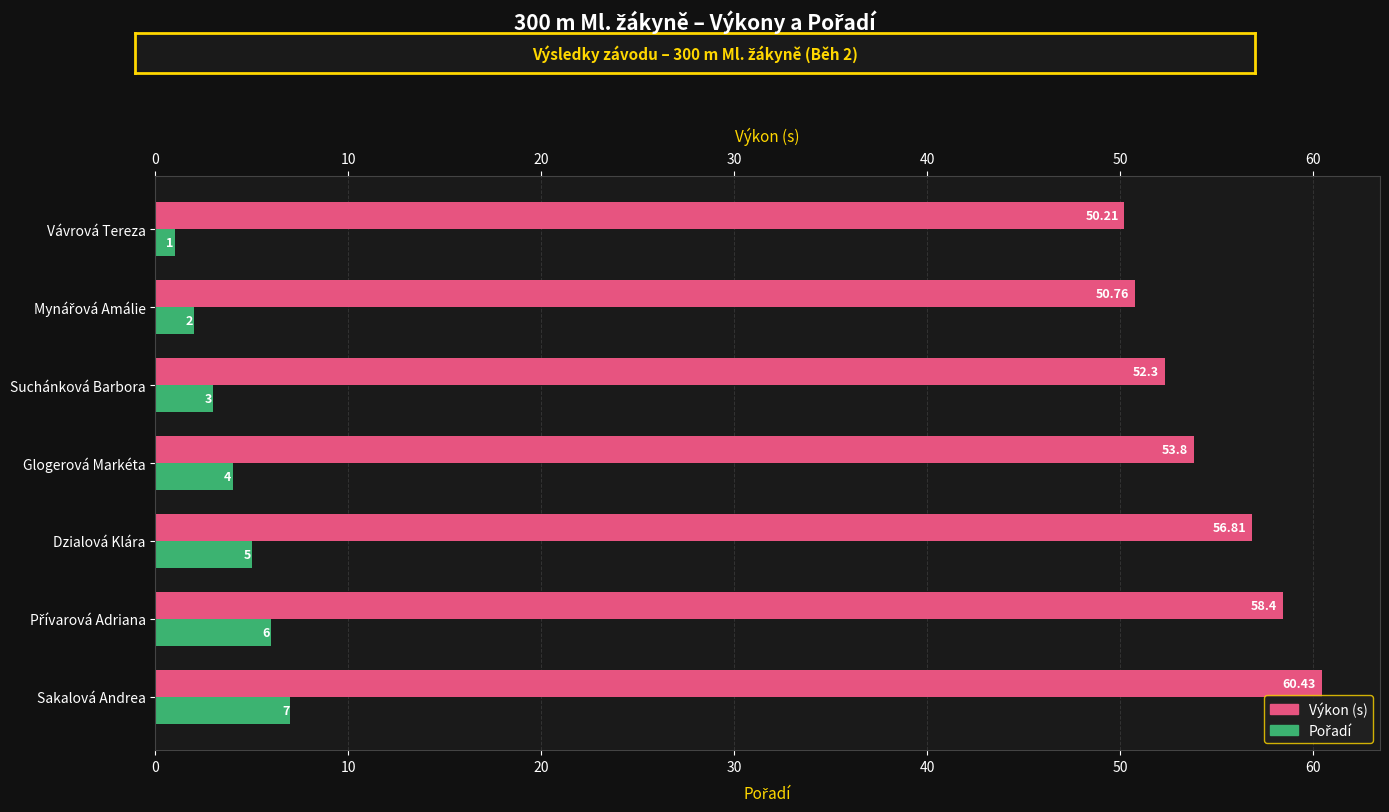

Which category has the highest value in the Výkon (s) series?

Sakalová Andrea